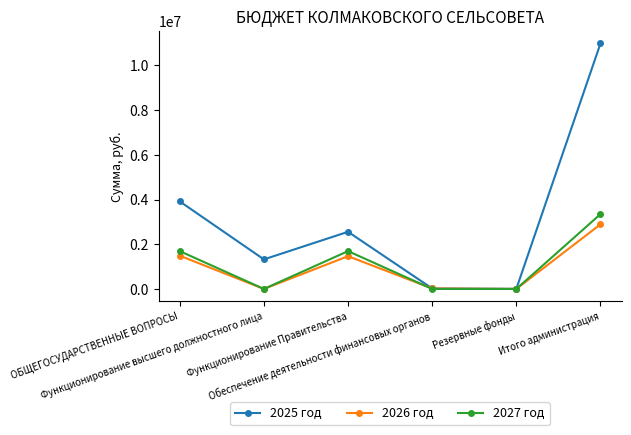

Which series has the widest spread of values?

2025 год